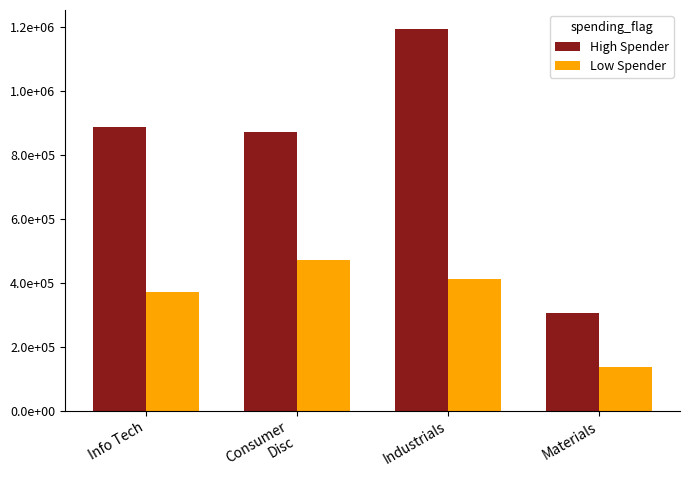

The Low Spender series shows 831516.0 at Consumer
Disc. True or false?

False